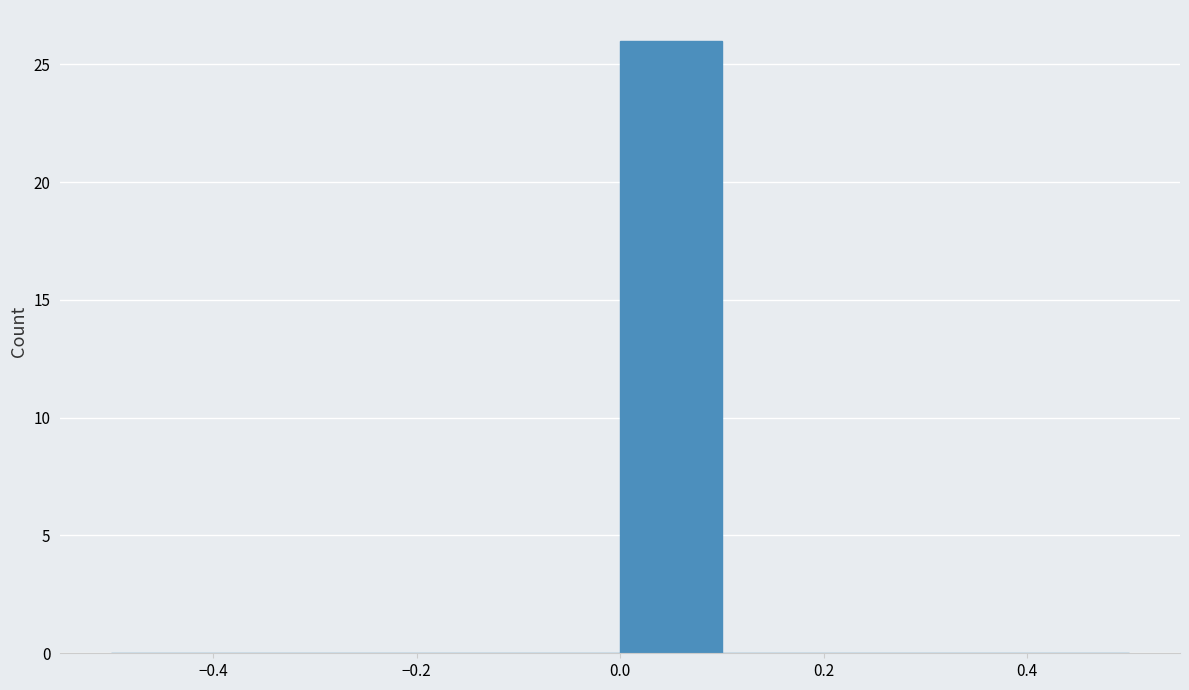

Reading left to right, transcribe this chart: for each bar, give the range it covers on the x-axis and its height. The values are not printed on the chart, so give them approximately, as read against the axis.

-0.5 to -0.4: 0
-0.4 to -0.3: 0
-0.3 to -0.2: 0
-0.2 to -0.1: 0
-0.1 to 0.0: 0
0.0 to 0.1: 26
0.1 to 0.2: 0
0.2 to 0.3: 0
0.3 to 0.4: 0
0.4 to 0.5: 0